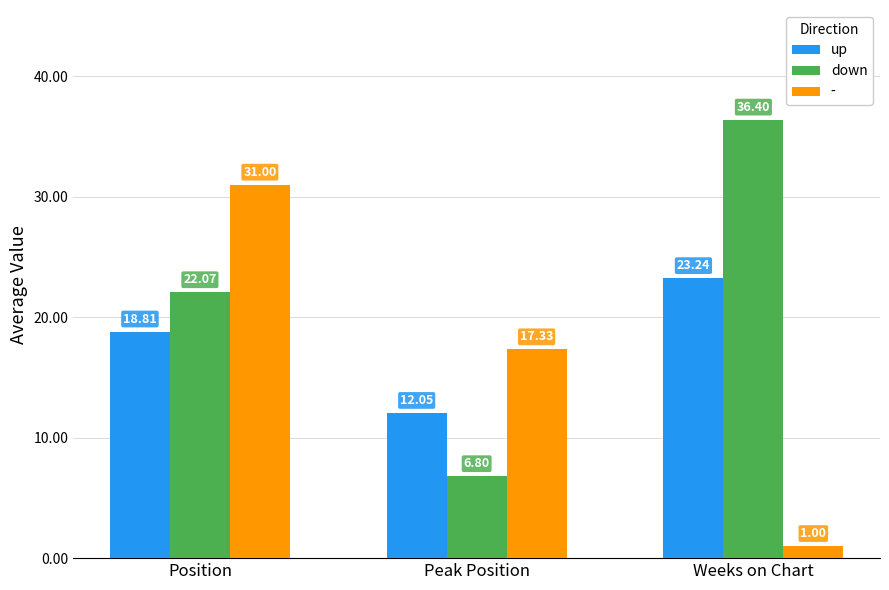

How many bars are there in each group?

3